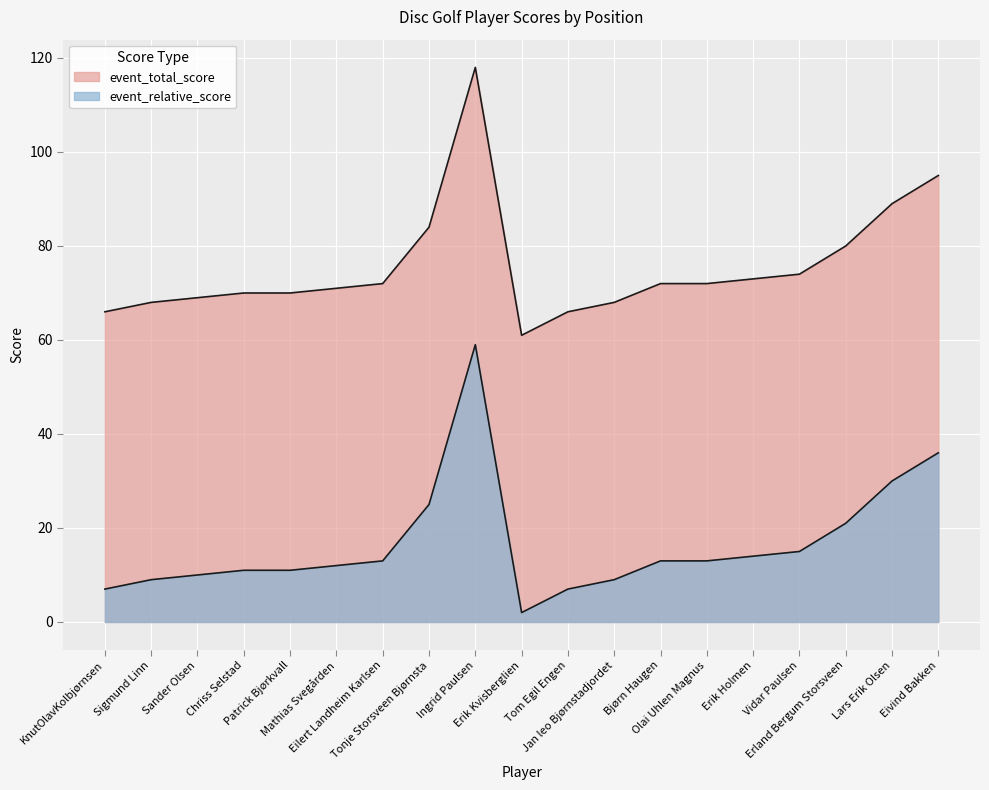

How many data points in event_relative_score are above 13?

7